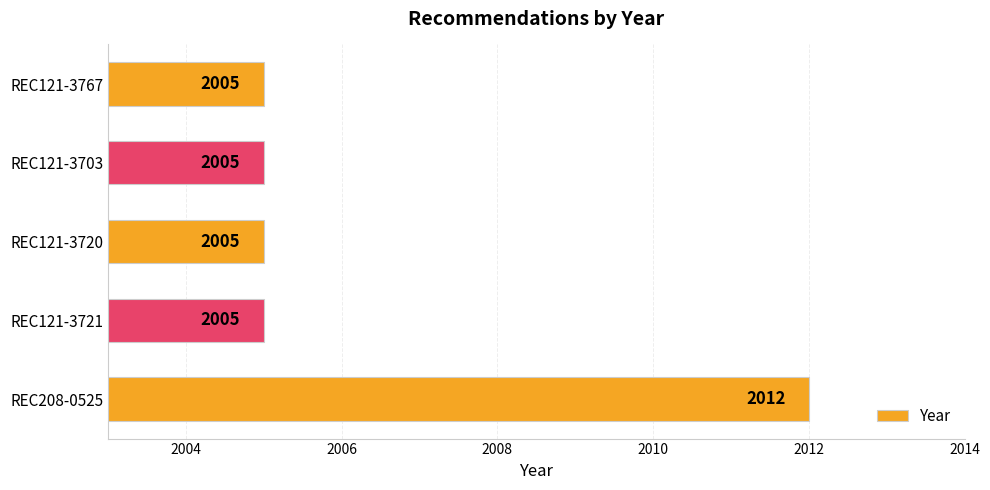

What is the difference between the maximum and minimum values?

7